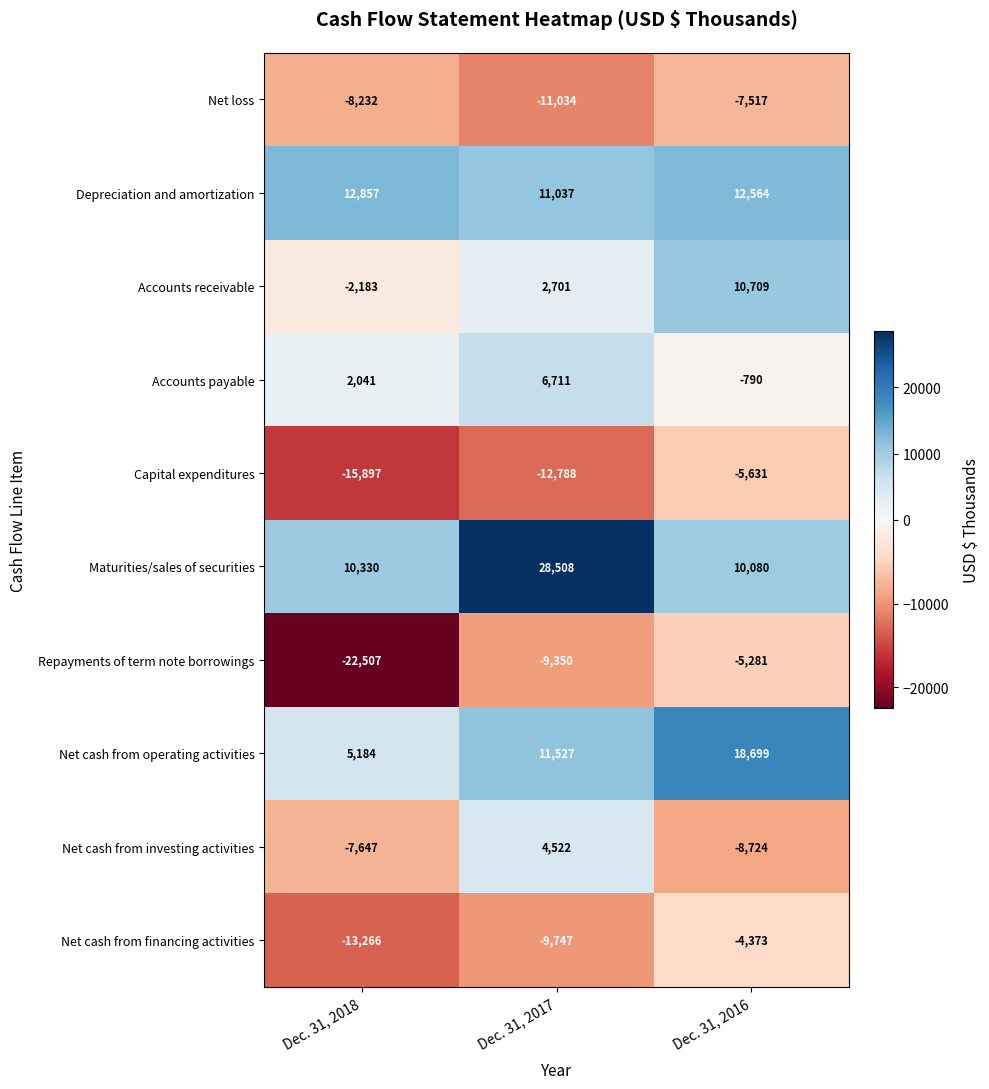

What is the smallest value displayed?

-22507